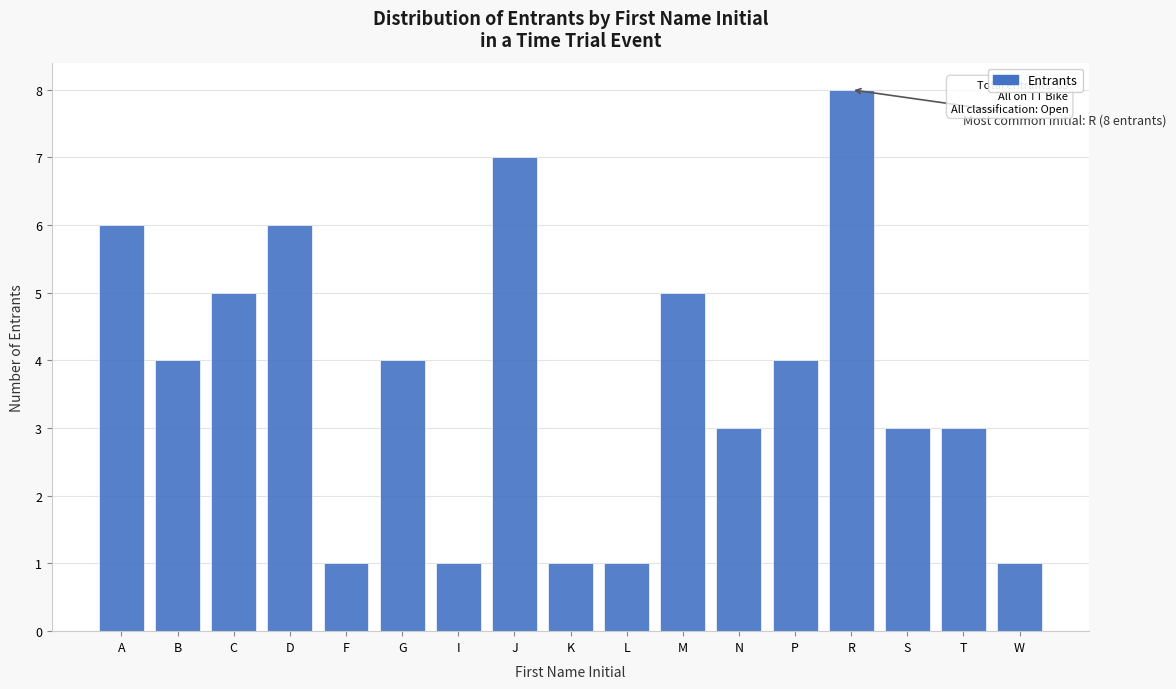

Reading left to right, extract all data points from this chart.

A=6	B=4	C=5	D=6	F=1	G=4	I=1	J=7	K=1	L=1	M=5	N=3	P=4	R=8	S=3	T=3	W=1